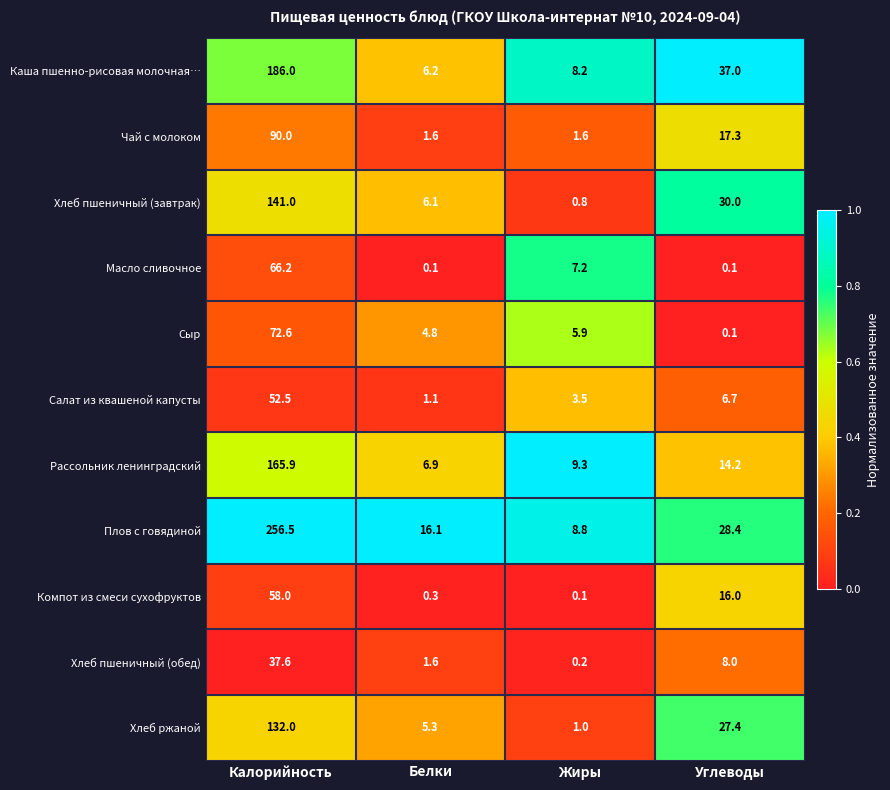

What is the average value of the Масло сливочное series?

18.4